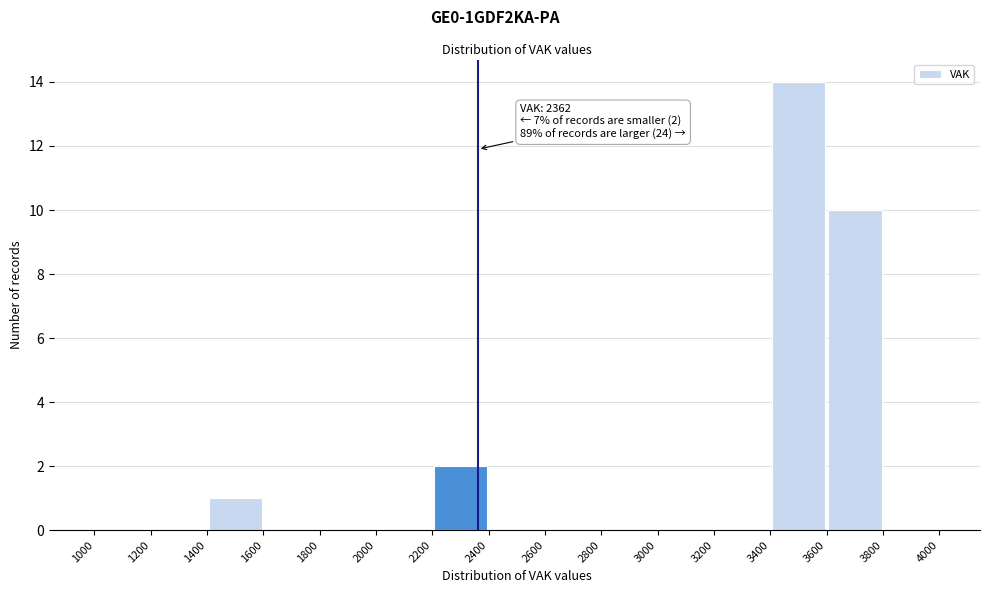

Over which range of the x-axis is the bar tallest?

3400 to 3600